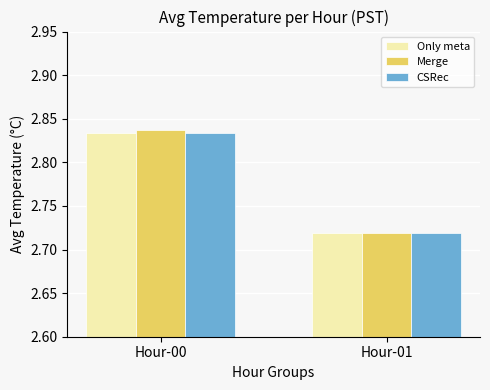

Between Hour-00 and Hour-01, which series saw the biggest shift?

Merge